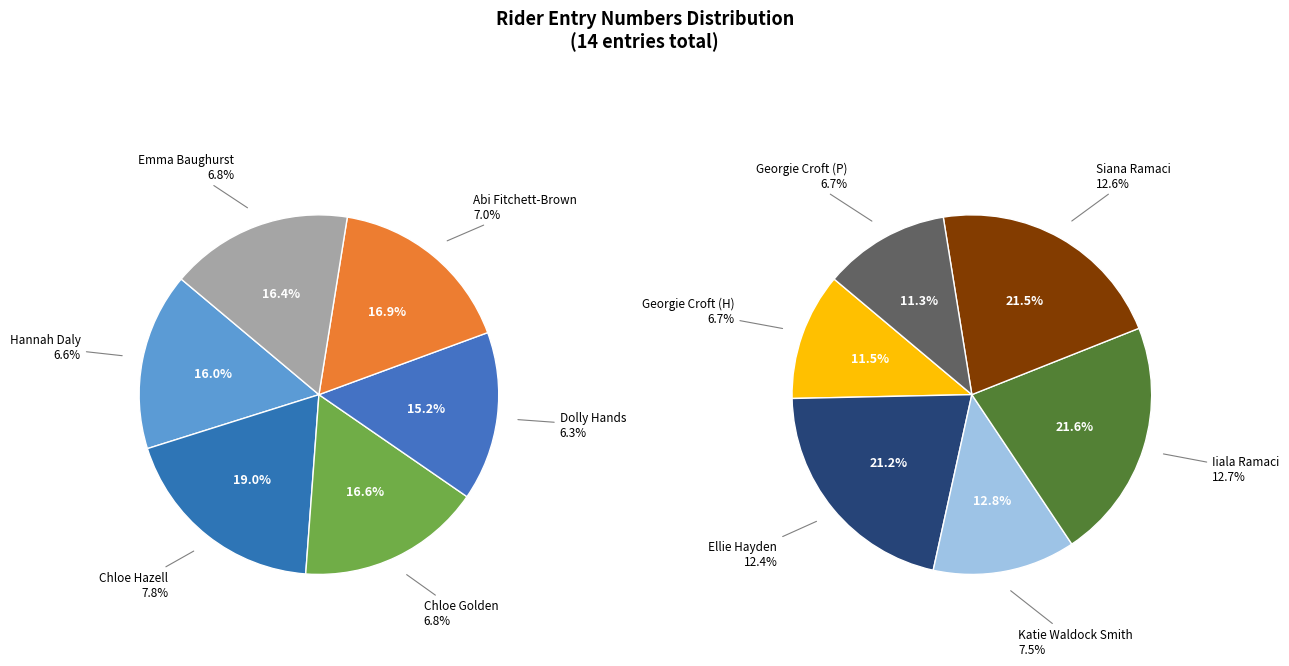

How much of the chart is everything except Ellie Hayden?

87.6%